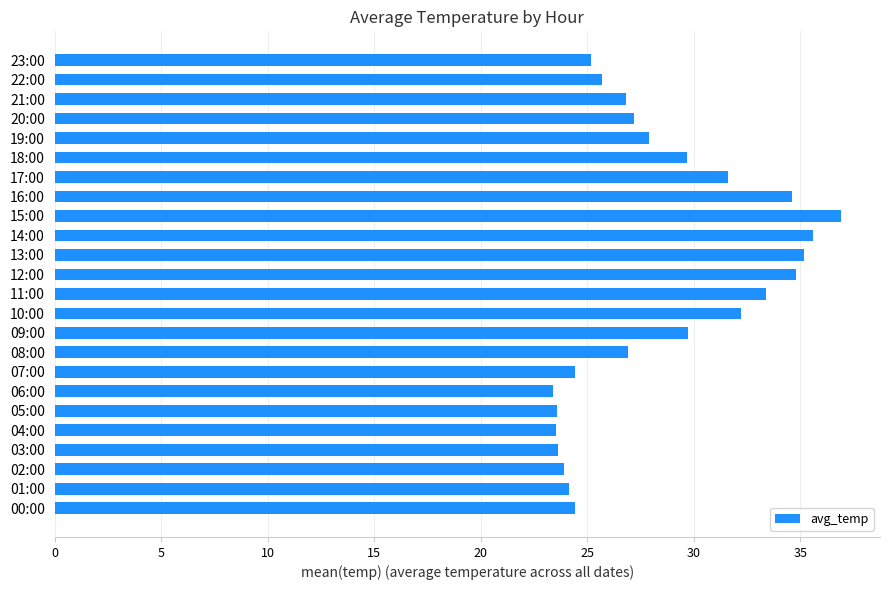

Which has a higher value, 08:00 or 03:00?

08:00